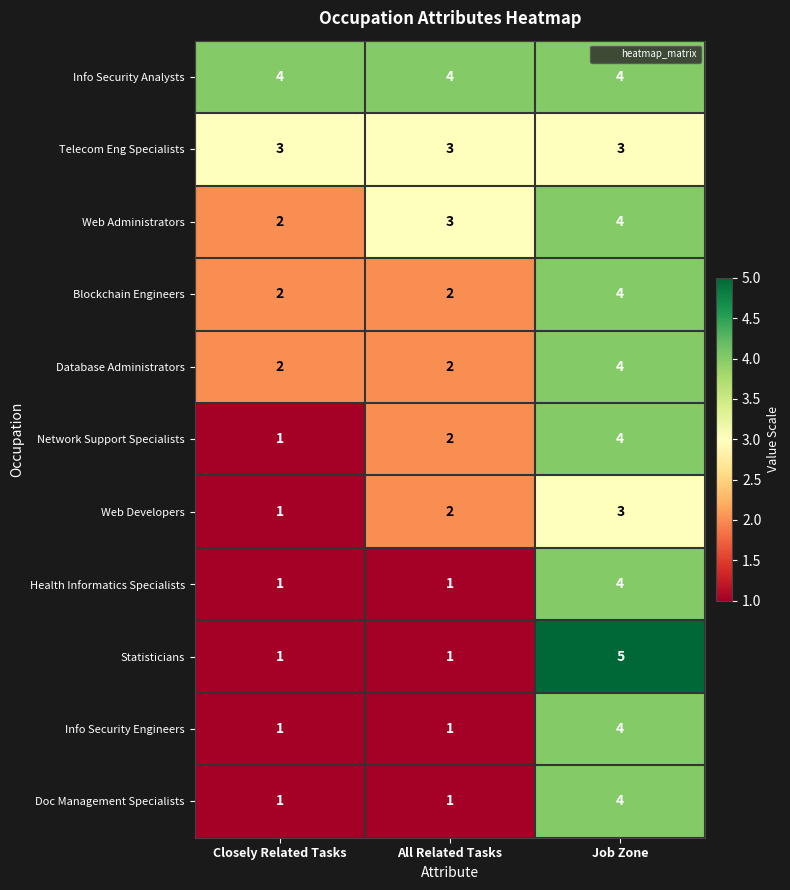

What is the spread (max minus min) of values at All Related Tasks?

3